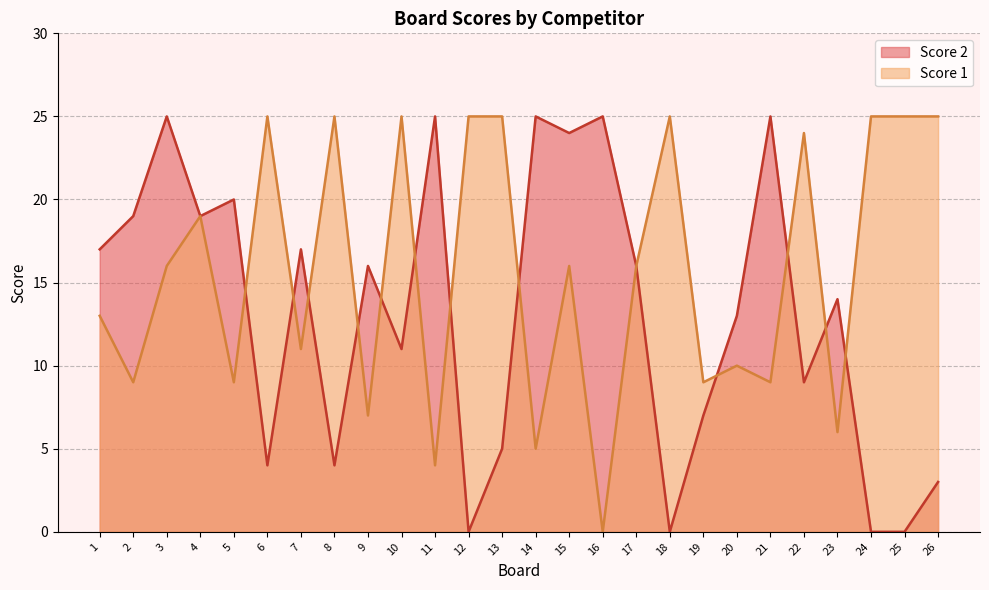

Reading right to left, what are all the values shown in this chart?

Score 2: 26=3	25=0	24=0	23=14	22=9	21=25	20=13	19=7	18=0	17=16	16=25	15=24	14=25	13=5	12=0	11=25	10=11	9=16	8=4	7=17	6=4	5=20	4=19	3=25	2=19	1=17
Score 1: 26=25	25=25	24=25	23=6	22=24	21=9	20=10	19=9	18=25	17=16	16=0	15=16	14=5	13=25	12=25	11=4	10=25	9=7	8=25	7=11	6=25	5=9	4=19	3=16	2=9	1=13